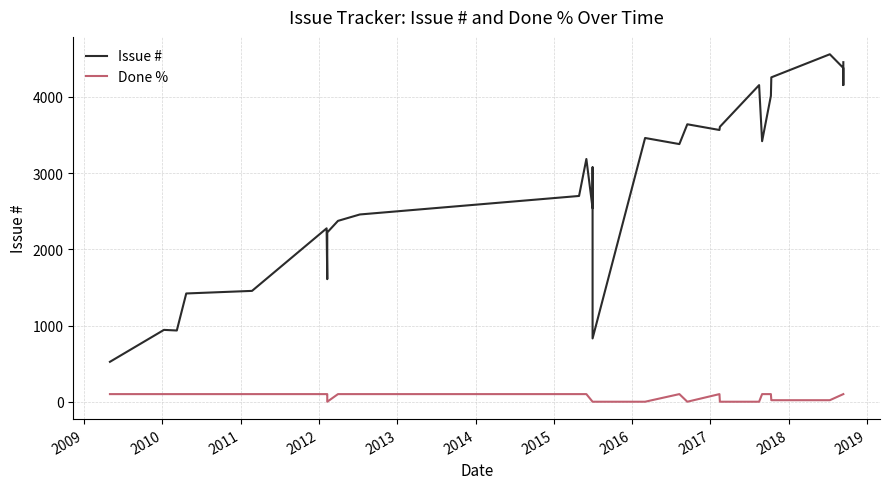

What is the maximum value for Issue #?

4561